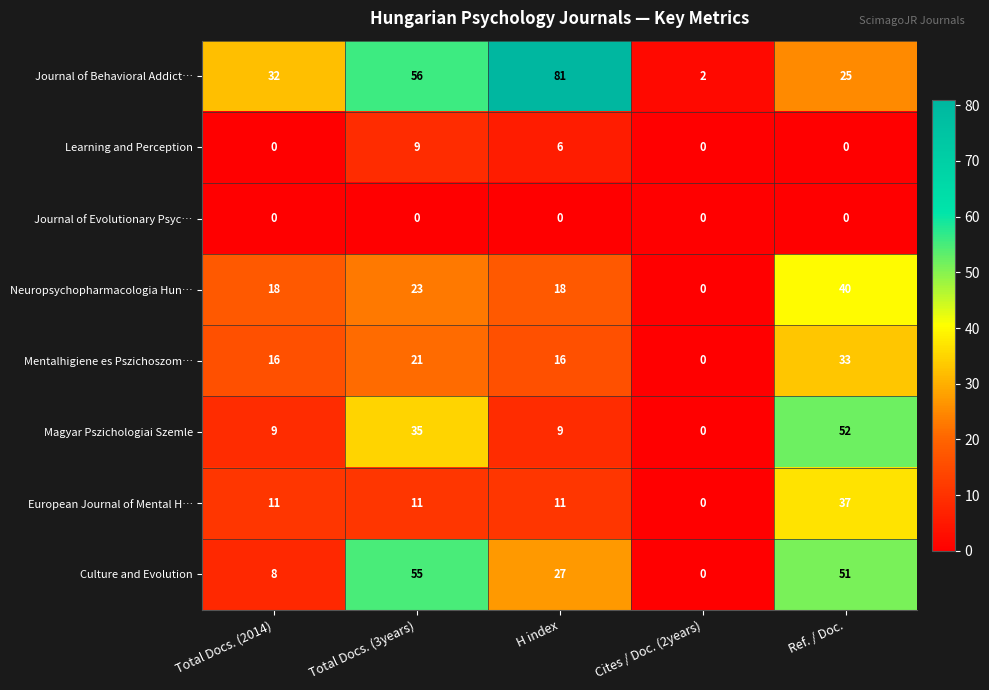

At which category is the sum across all series the highest?

Ref. / Doc.